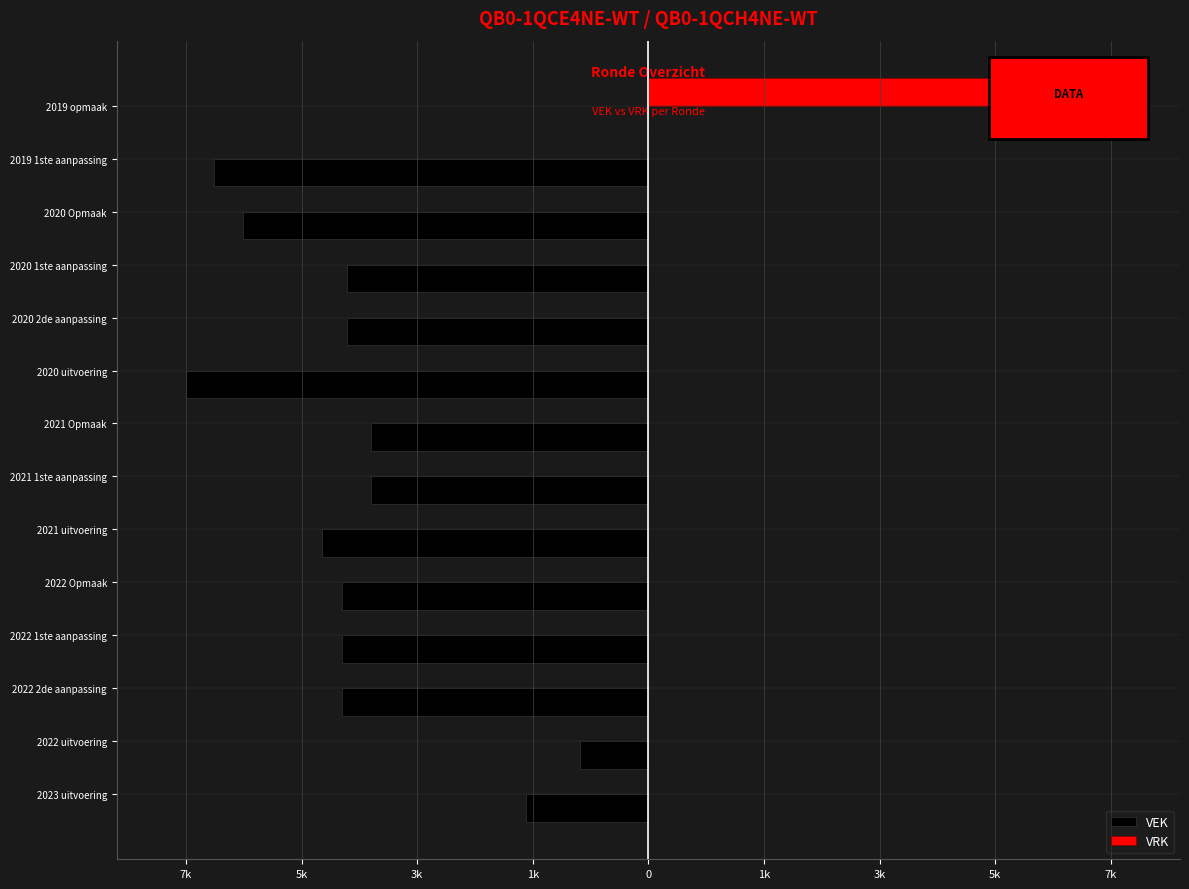

Which series has the largest range (max minus min)?

VEK